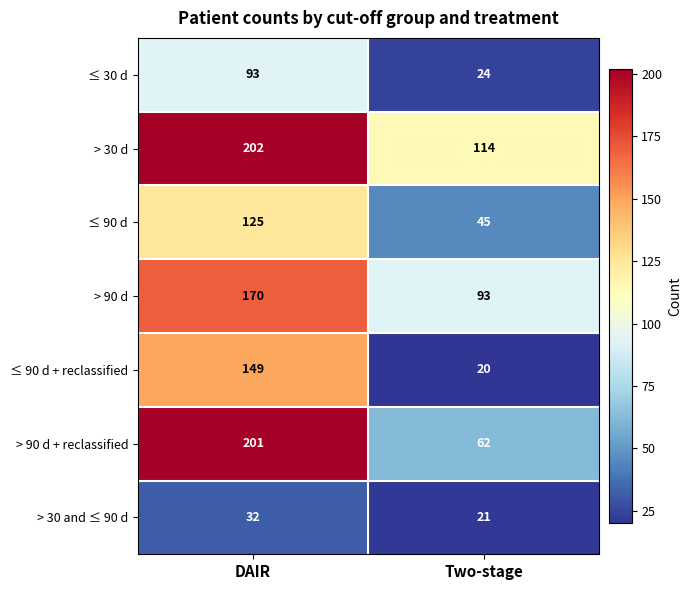

Reading left to right, extract all data points from this chart.

≤ 30 d: 93	24
> 30 d: 202	114
≤ 90 d: 125	45
> 90 d: 170	93
≤ 90 d + reclassified: 149	20
> 90 d + reclassified: 201	62
> 30 and ≤ 90 d: 32	21